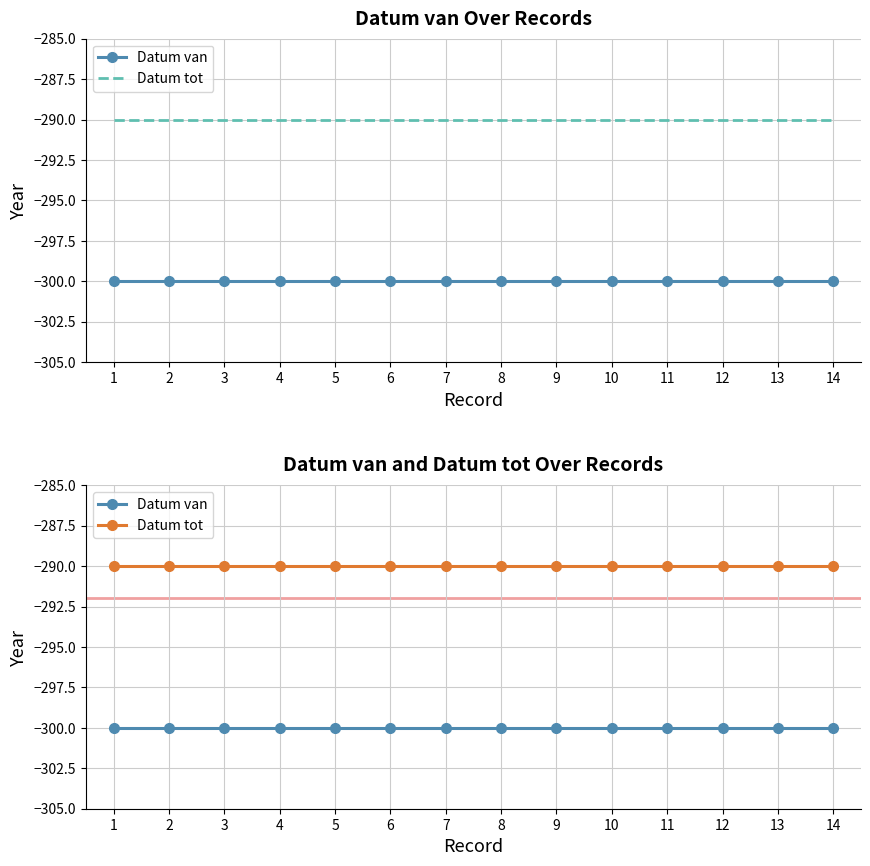

Between 9 and 8, which is larger?

9